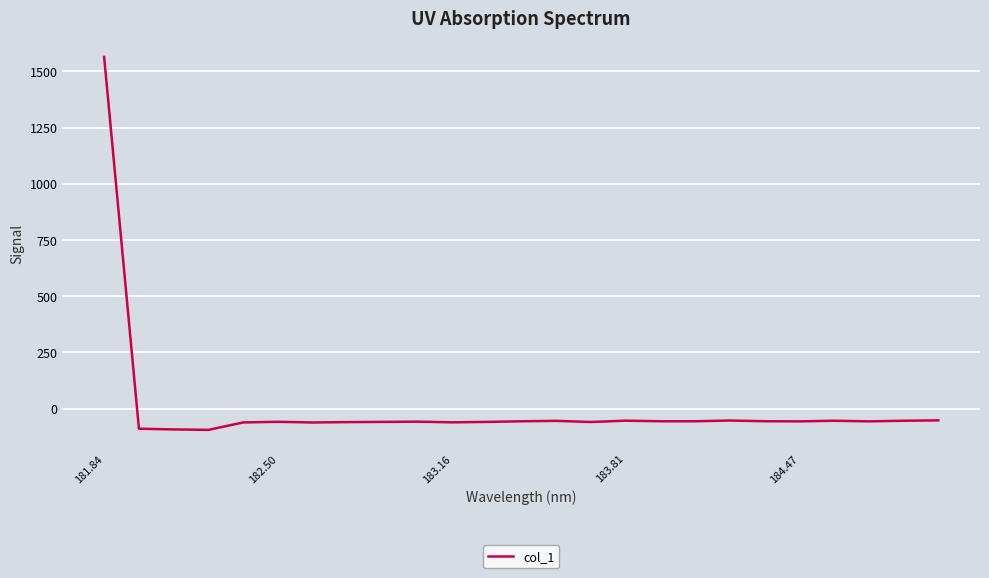

What is the maximum value shown in the chart?

1563.9